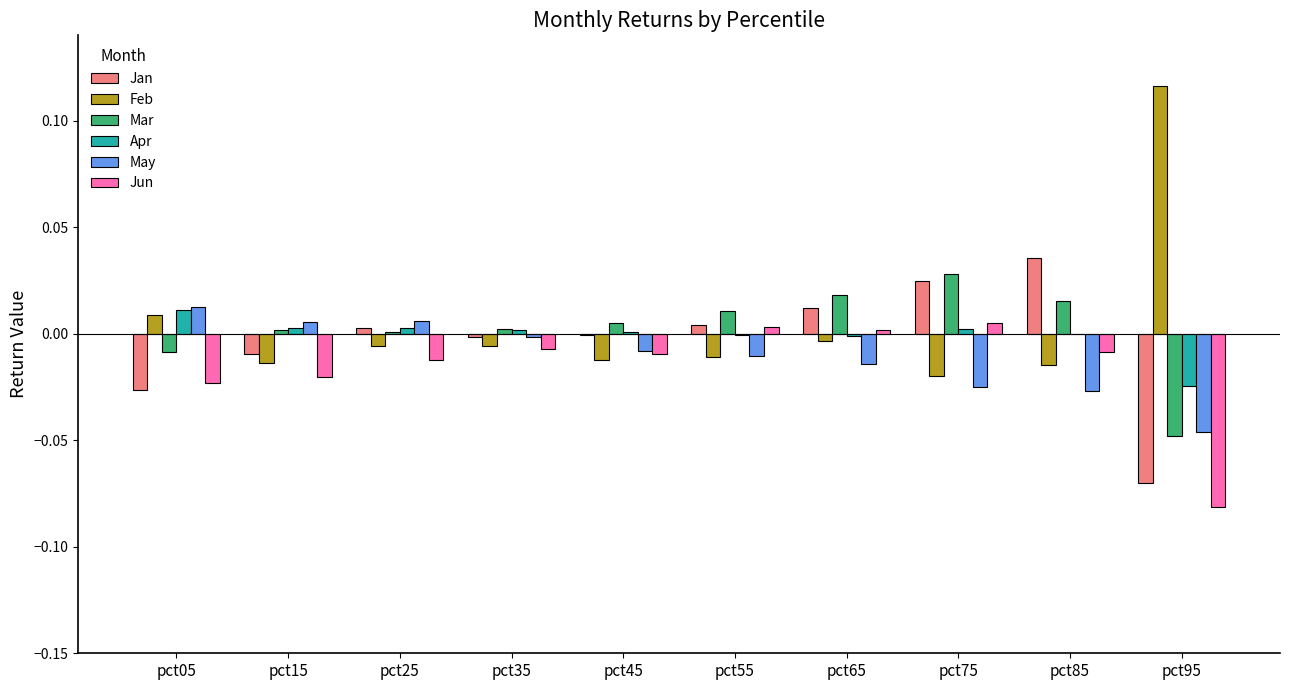

Between pct05 and pct75, which series saw the biggest shift?

Jan